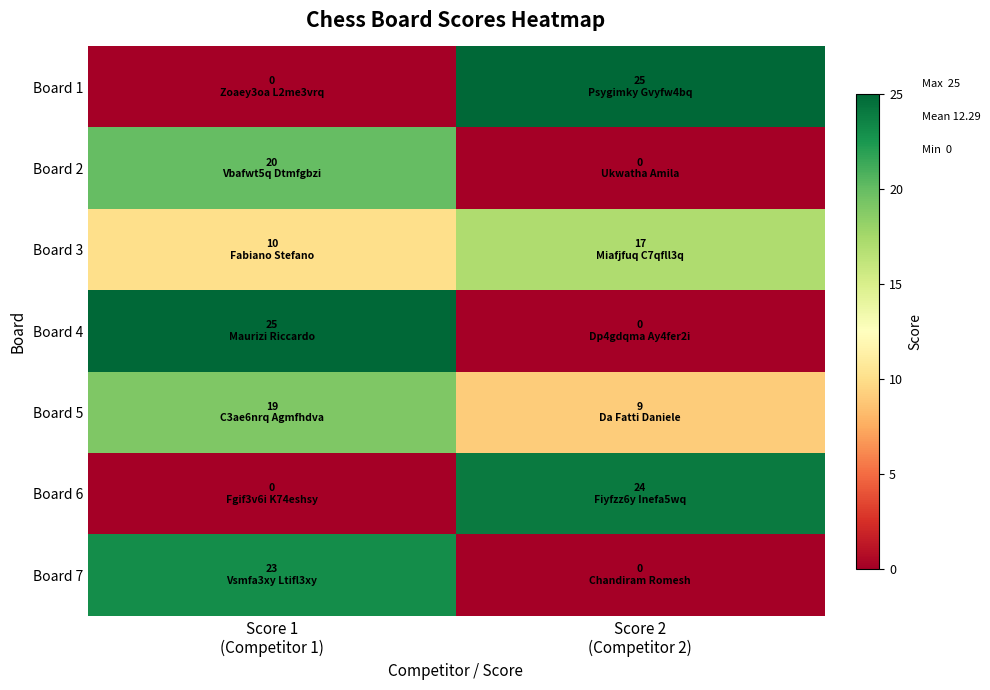

Which has a higher value, Score 1
(Competitor 1) or Score 2
(Competitor 2)?

Score 2
(Competitor 2)